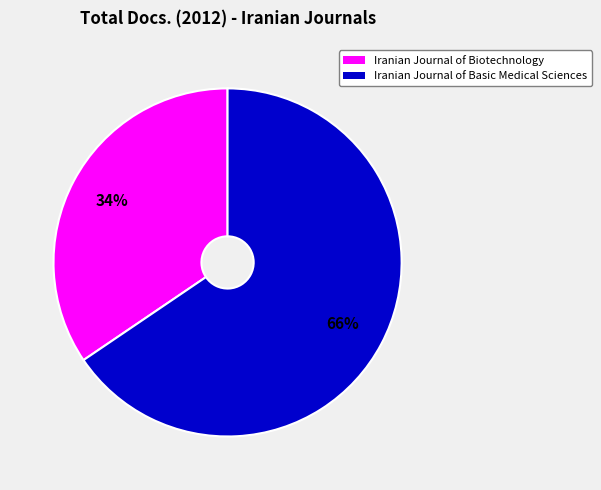

Is the sum of Iranian Journal of Basic Medical Sciences and Iranian Journal of Biotechnology greater than half?

Yes